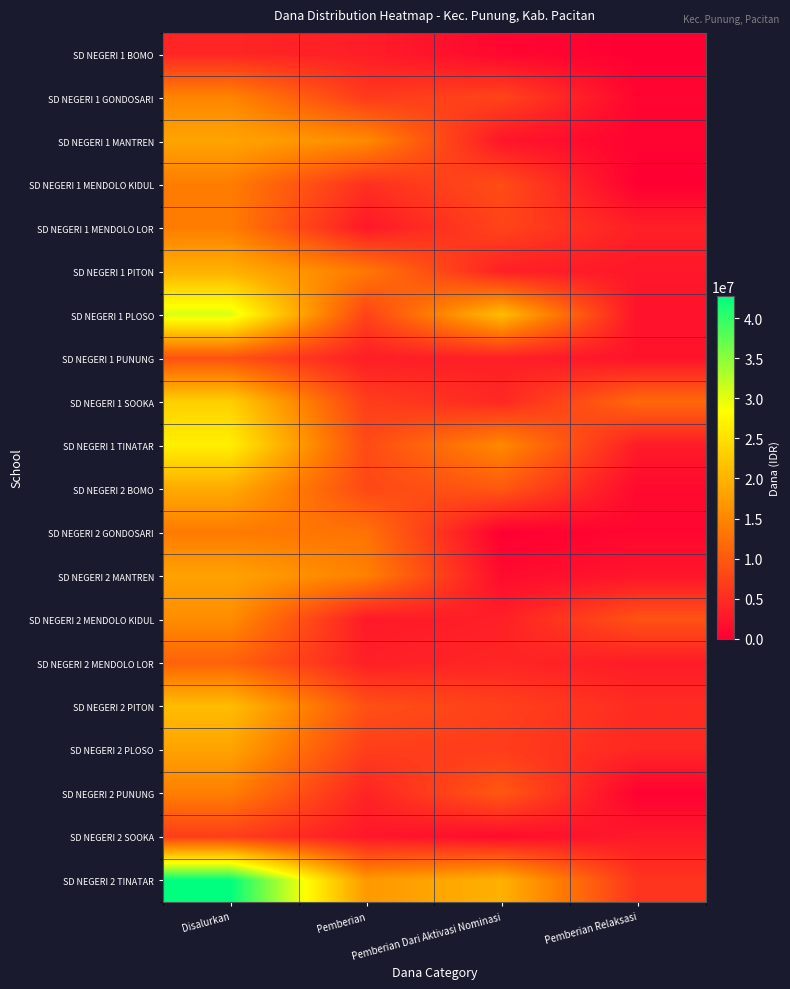

Reading left to right, what are all the values shown in this chart?

SD NEGERI 1 BOMO: Disalurkan=4275000	Pemberian=3375000	Pemberian Dari Aktivasi Nominasi=900000	Pemberian Relaksasi=0
SD NEGERI 1 GONDOSARI: Disalurkan=14850000	Pemberian=6525000	Pemberian Dari Aktivasi Nominasi=7650000	Pemberian Relaksasi=675000
SD NEGERI 1 MANTREN: Disalurkan=18450000	Pemberian=15525000	Pemberian Dari Aktivasi Nominasi=2475000	Pemberian Relaksasi=450000
SD NEGERI 1 MENDOLO KIDUL: Disalurkan=13950000	Pemberian=5400000	Pemberian Dari Aktivasi Nominasi=8550000	Pemberian Relaksasi=0
SD NEGERI 1 MENDOLO LOR: Disalurkan=13950000	Pemberian=2700000	Pemberian Dari Aktivasi Nominasi=7650000	Pemberian Relaksasi=3600000
SD NEGERI 1 PITON: Disalurkan=19800000	Pemberian=13500000	Pemberian Dari Aktivasi Nominasi=3600000	Pemberian Relaksasi=2700000
SD NEGERI 1 PLOSO: Disalurkan=30600000	Pemberian=7425000	Pemberian Dari Aktivasi Nominasi=21150000	Pemberian Relaksasi=2025000
SD NEGERI 1 PUNUNG: Disalurkan=9225000	Pemberian=3375000	Pemberian Dari Aktivasi Nominasi=3600000	Pemberian Relaksasi=2250000
SD NEGERI 1 SOOKA: Disalurkan=23175000	Pemberian=6975000	Pemberian Dari Aktivasi Nominasi=4500000	Pemberian Relaksasi=11700000
SD NEGERI 1 TINATAR: Disalurkan=26775000	Pemberian=8325000	Pemberian Dari Aktivasi Nominasi=15300000	Pemberian Relaksasi=3150000
SD NEGERI 2 BOMO: Disalurkan=19125000	Pemberian=8100000	Pemberian Dari Aktivasi Nominasi=9900000	Pemberian Relaksasi=1125000
SD NEGERI 2 GONDOSARI: Disalurkan=13725000	Pemberian=12825000	Pemberian Dari Aktivasi Nominasi=0	Pemberian Relaksasi=900000
SD NEGERI 2 MANTREN: Disalurkan=18225000	Pemberian=14400000	Pemberian Dari Aktivasi Nominasi=1350000	Pemberian Relaksasi=2475000
SD NEGERI 2 MENDOLO KIDUL: Disalurkan=15750000	Pemberian=2925000	Pemberian Dari Aktivasi Nominasi=3600000	Pemberian Relaksasi=9225000
SD NEGERI 2 MENDOLO LOR: Disalurkan=11025000	Pemberian=3600000	Pemberian Dari Aktivasi Nominasi=4275000	Pemberian Relaksasi=3150000
SD NEGERI 2 PITON: Disalurkan=21150000	Pemberian=9000000	Pemberian Dari Aktivasi Nominasi=7200000	Pemberian Relaksasi=4950000
SD NEGERI 2 PLOSO: Disalurkan=18225000	Pemberian=6975000	Pemberian Dari Aktivasi Nominasi=6750000	Pemberian Relaksasi=4500000
SD NEGERI 2 PUNUNG: Disalurkan=14175000	Pemberian=4050000	Pemberian Dari Aktivasi Nominasi=9900000	Pemberian Relaksasi=225000
SD NEGERI 2 SOOKA: Disalurkan=6975000	Pemberian=2700000	Pemberian Dari Aktivasi Nominasi=1350000	Pemberian Relaksasi=2925000
SD NEGERI 2 TINATAR: Disalurkan=42750000	Pemberian=17100000	Pemberian Dari Aktivasi Nominasi=19800000	Pemberian Relaksasi=5850000